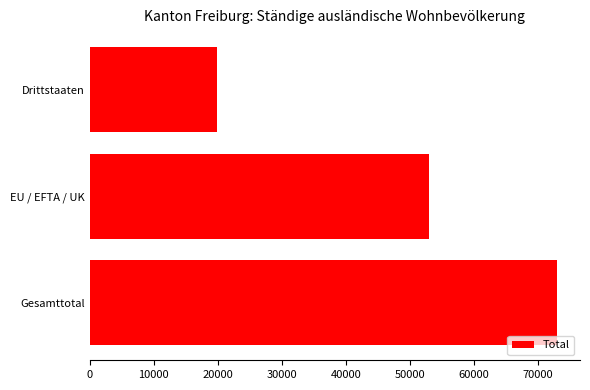

The value at Drittstaaten is 19857. True or false?

True